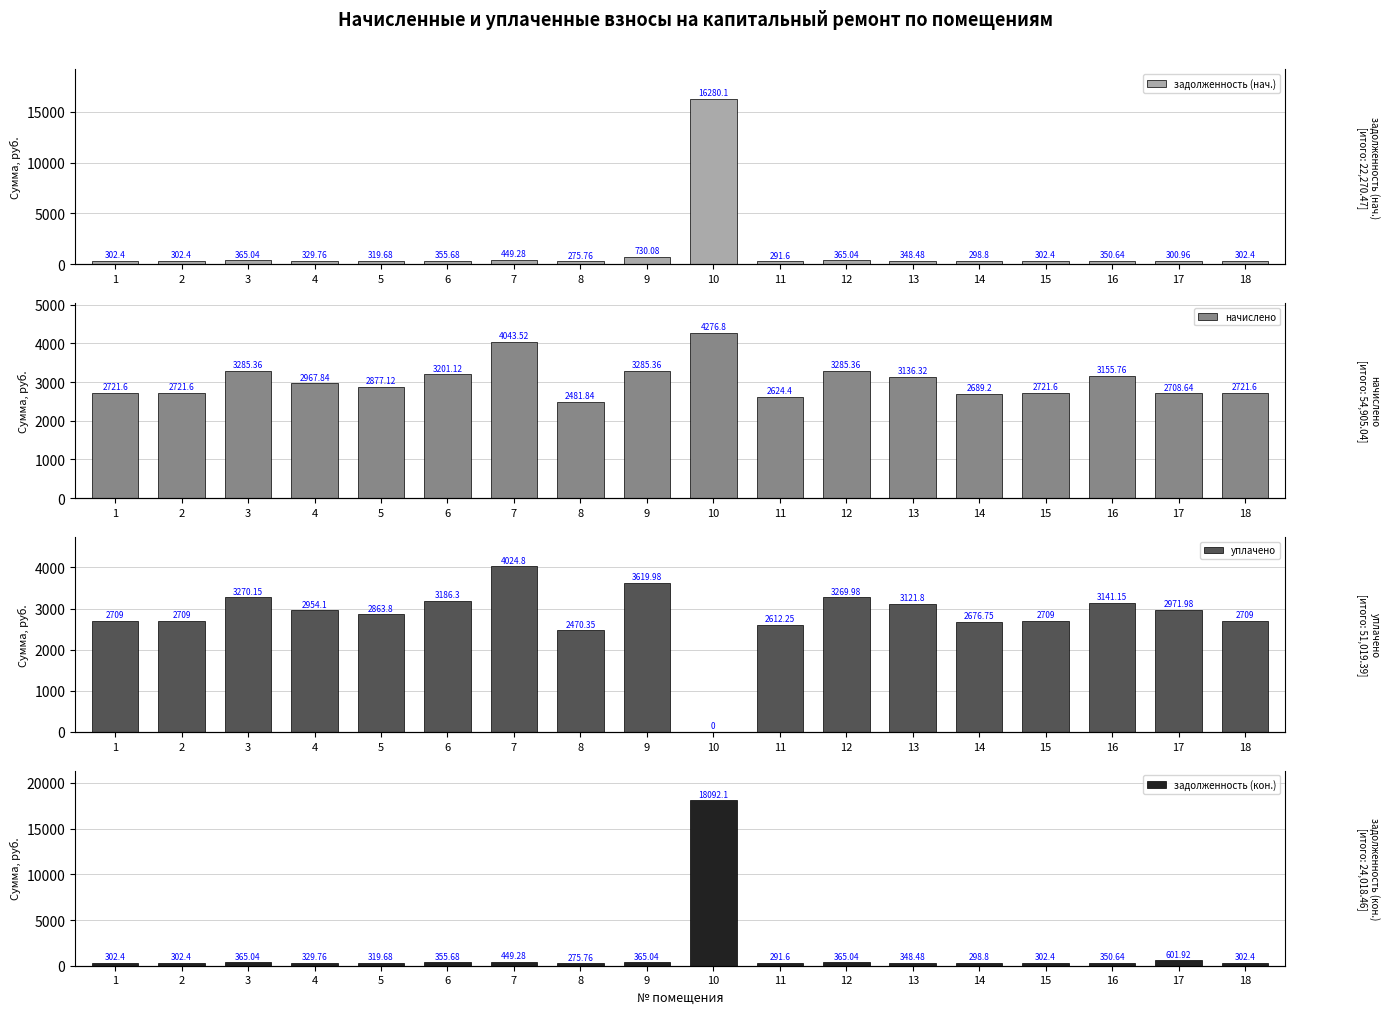

Reading left to right, list all the values displayed in this chart.

задолженность (нач.): 1=302.4	2=302.4	3=365.0	4=329.8	5=319.7	6=355.7	7=449.3	8=275.8	9=730.1	10=16280.1	11=291.6	12=365.0	13=348.5	14=298.8	15=302.4	16=350.6	17=301.0	18=302.4
начислено: 1=2721.6	2=2721.6	3=3285.4	4=2967.8	5=2877.1	6=3201.1	7=4043.5	8=2481.8	9=3285.4	10=4276.8	11=2624.4	12=3285.4	13=3136.3	14=2689.2	15=2721.6	16=3155.8	17=2708.6	18=2721.6
уплачено: 1=2709.0	2=2709.0	3=3270.2	4=2954.1	5=2863.8	6=3186.3	7=4024.8	8=2470.3	9=3620.0	10=0.0	11=2612.2	12=3270.0	13=3121.8	14=2676.8	15=2709.0	16=3141.2	17=2972.0	18=2709.0
задолженность (кон.): 1=302.4	2=302.4	3=365.0	4=329.8	5=319.7	6=355.7	7=449.3	8=275.8	9=365.0	10=18092.1	11=291.6	12=365.0	13=348.5	14=298.8	15=302.4	16=350.6	17=601.9	18=302.4